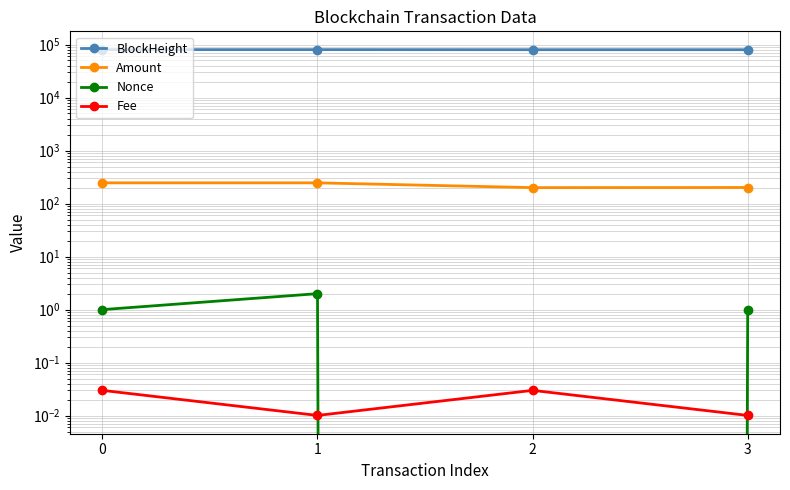

True or false: Nonce has a value of 2.0 at 1.

True